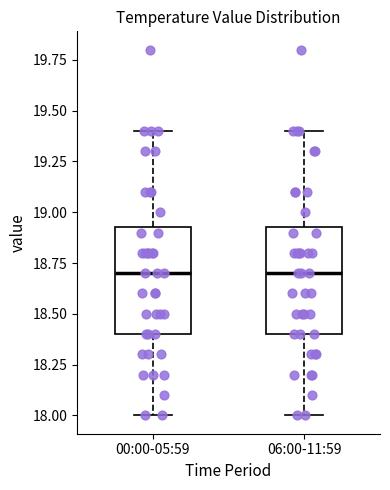

Reading left to right, read every box against the y-axis: the position of its median line, the range the box covers, and the ends of its whiskers. The values are not printed on the chart, so give them approximately, as read against the axis.

00:00-05:59: median 18.70, box 18.40 to 18.95, whiskers 18.00 to 19.40
06:00-11:59: median 18.70, box 18.40 to 18.95, whiskers 18.00 to 19.40